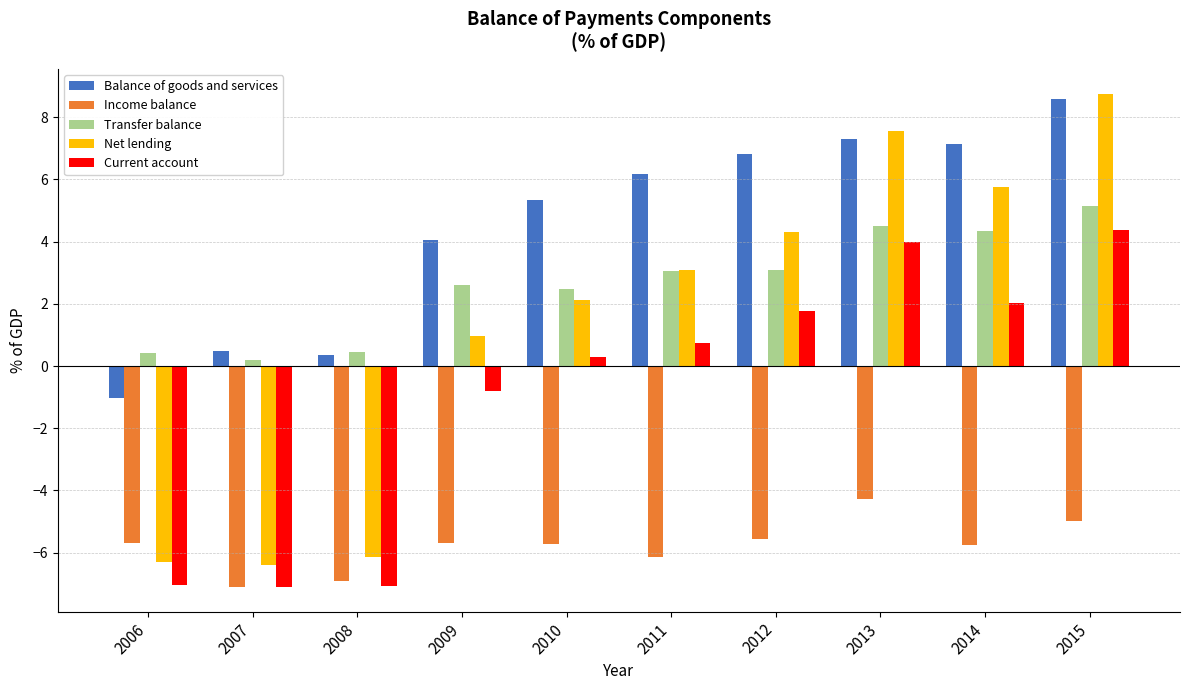

True or false: Transfer balance has a value of 3.1 at 2012.

True